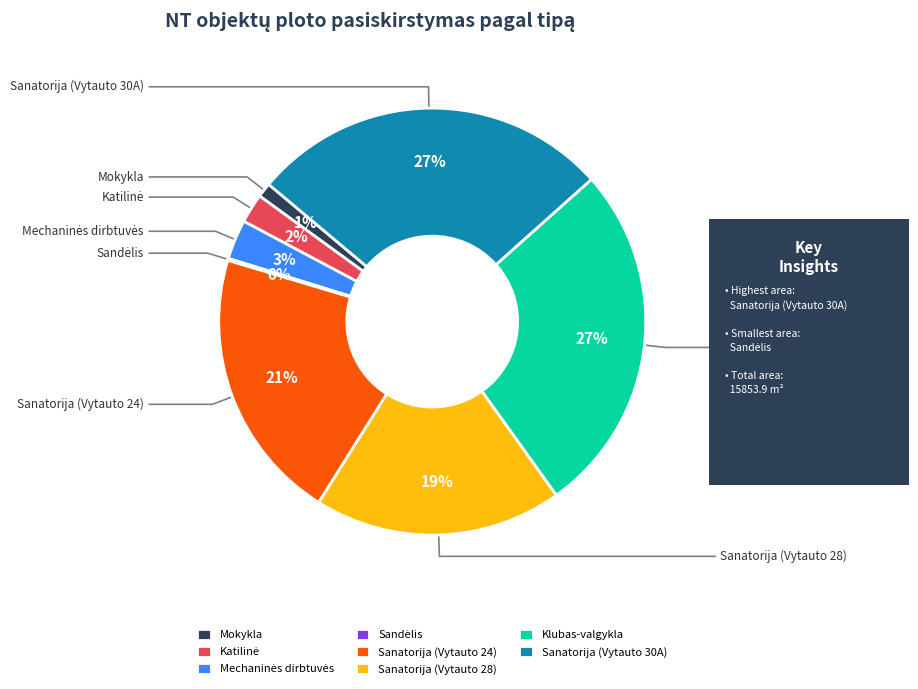

Which category has the smallest portion of the pie?

Sandėlis